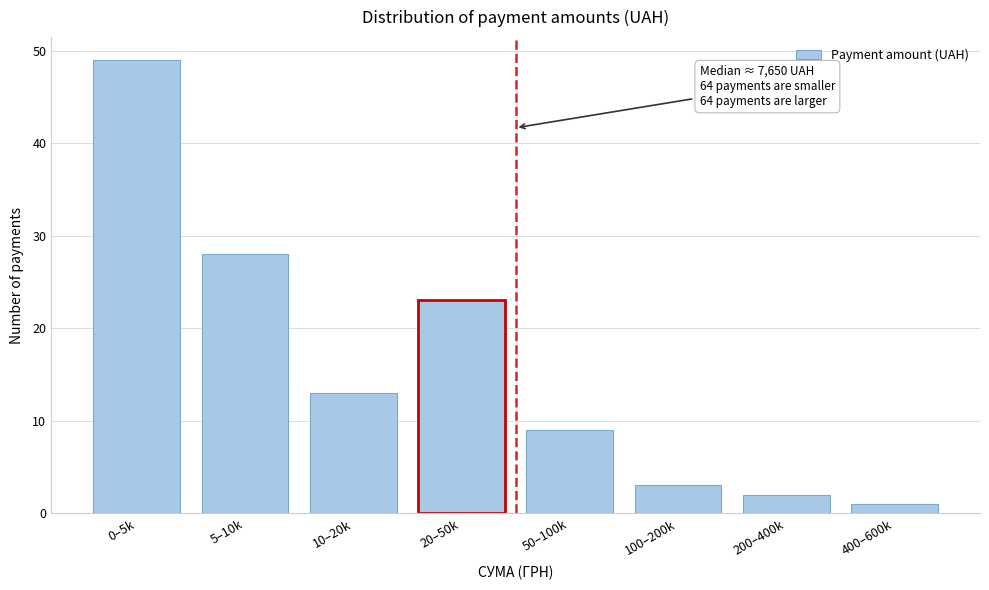

Reading right to left, list all the values displayed in this chart.

1	2	3	9	23	13	28	49